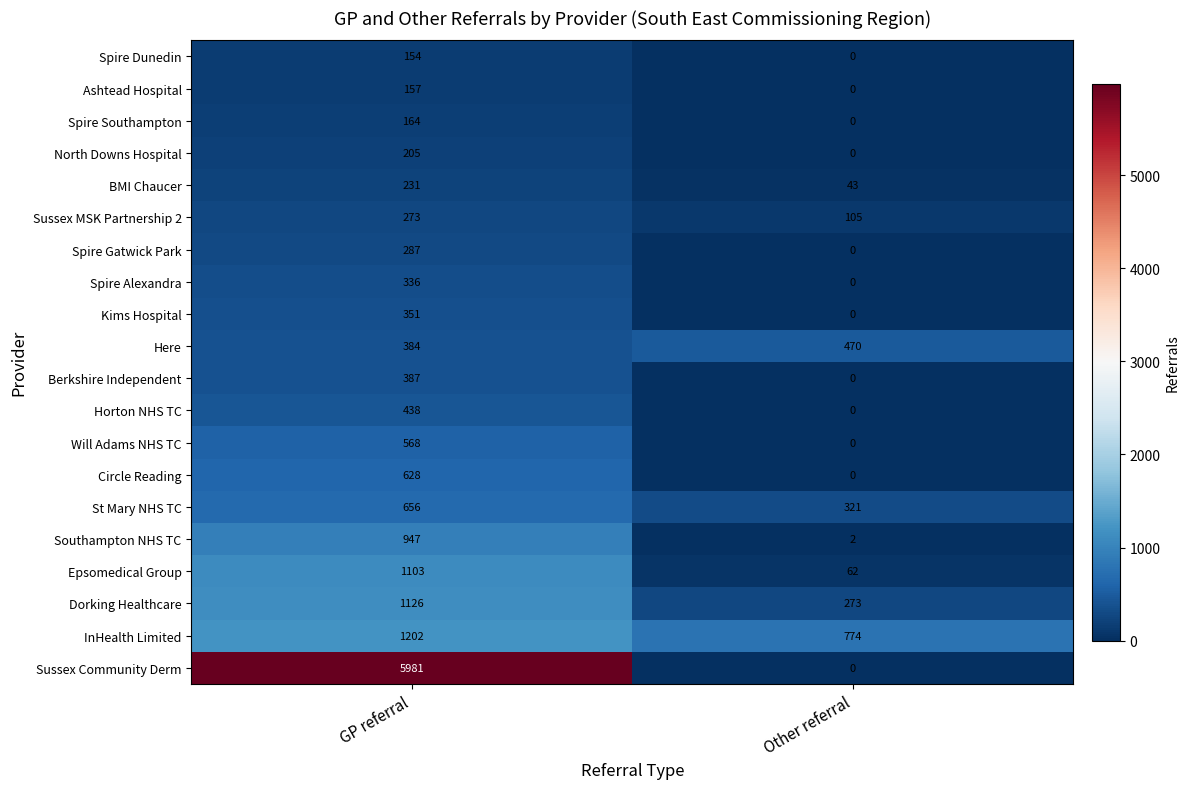

What is the sum of all BMI Chaucer values?

274